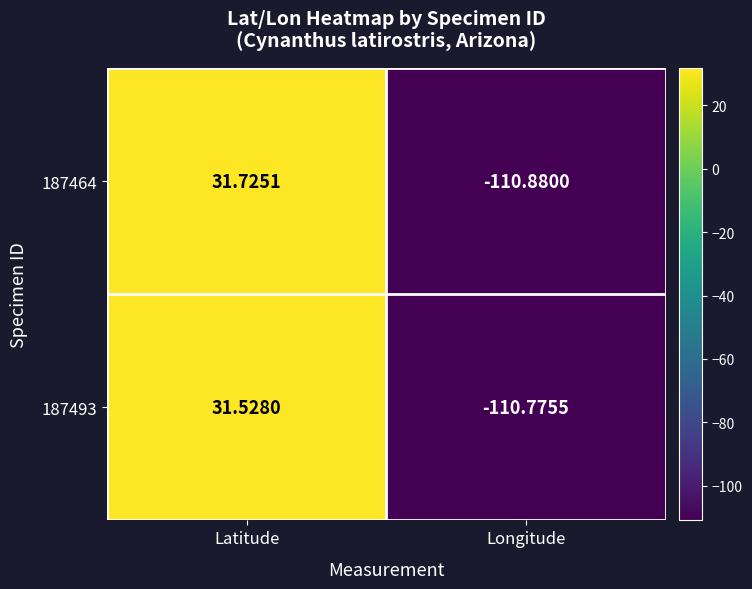

List the series in order of their overall mean, lowest first.

187493, 187464